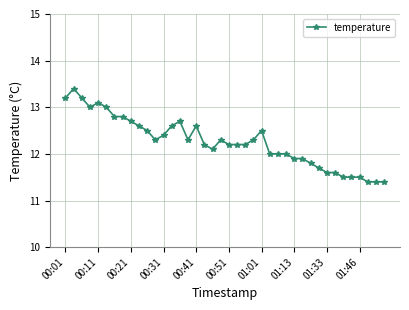

What is the value of the 13th point from the left?

12.4